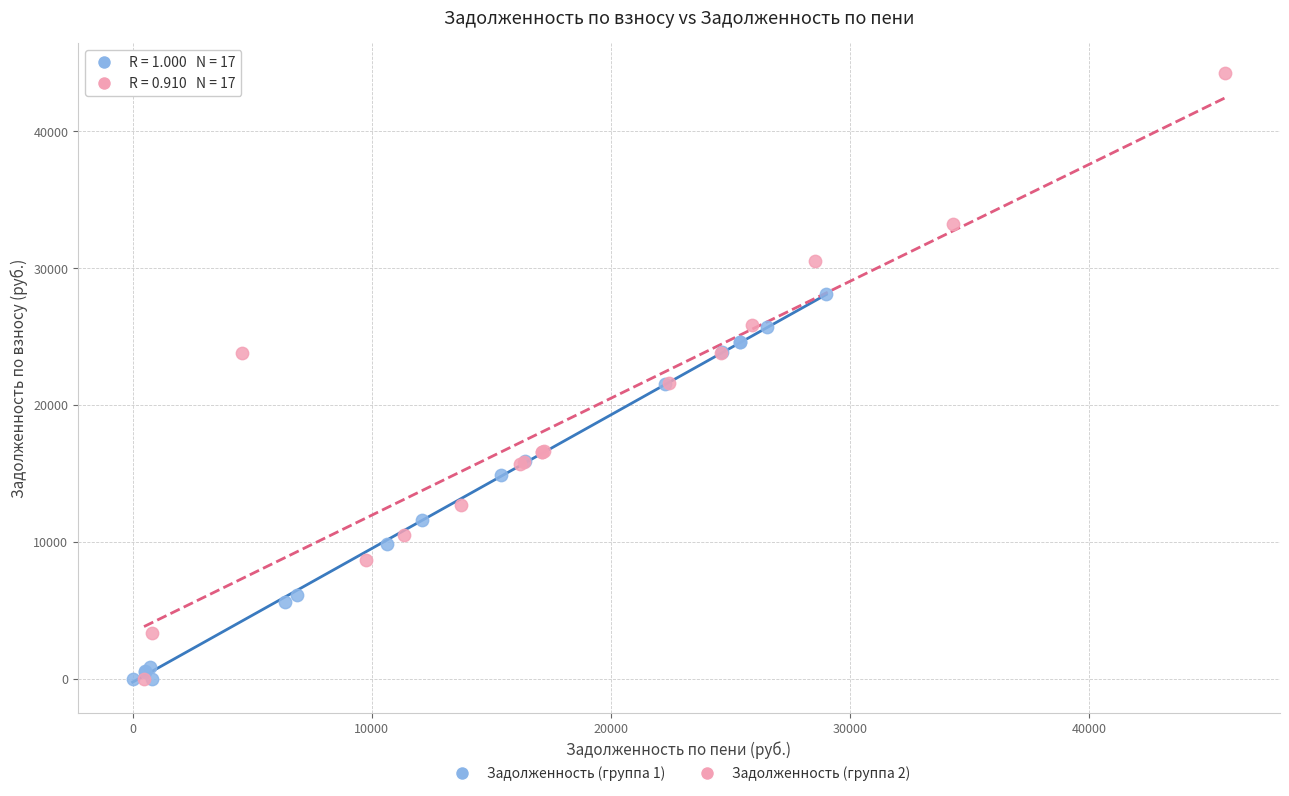

Which series has the largest Y range (max minus min)?

Задолженность (группа 2)